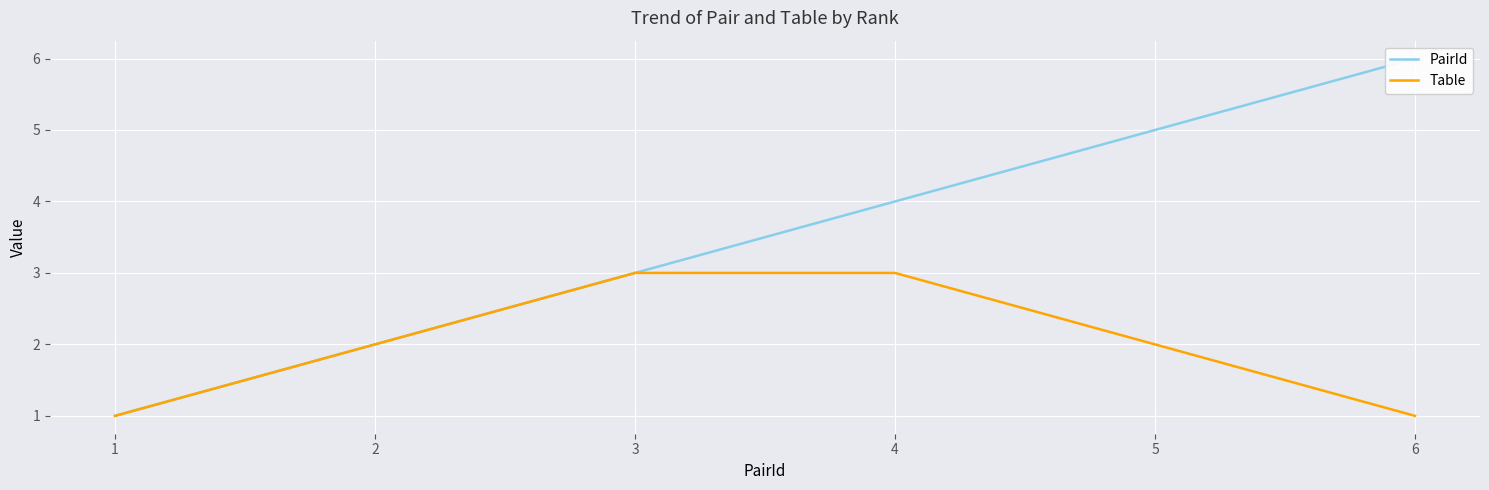

Does the chart display data point markers on the line(s)?

No